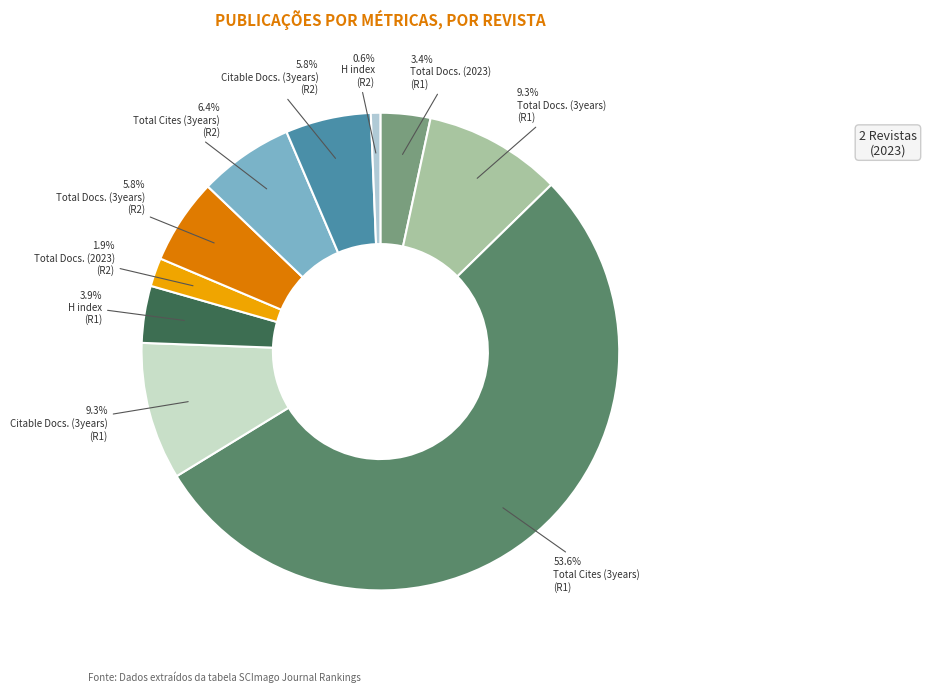

Rank the categories by value from highest to lowest.

Total Cites (3years) - Rank 1, Total Docs. (3years) - Rank 1, Citable Docs. (3years) - Rank 1, Total Cites (3years) - Rank 2, Total Docs. (3years) - Rank 2, Citable Docs. (3years) - Rank 2, H index - Rank 1, Total Docs. (2023) - Rank 1, Total Docs. (2023) - Rank 2, H index - Rank 2